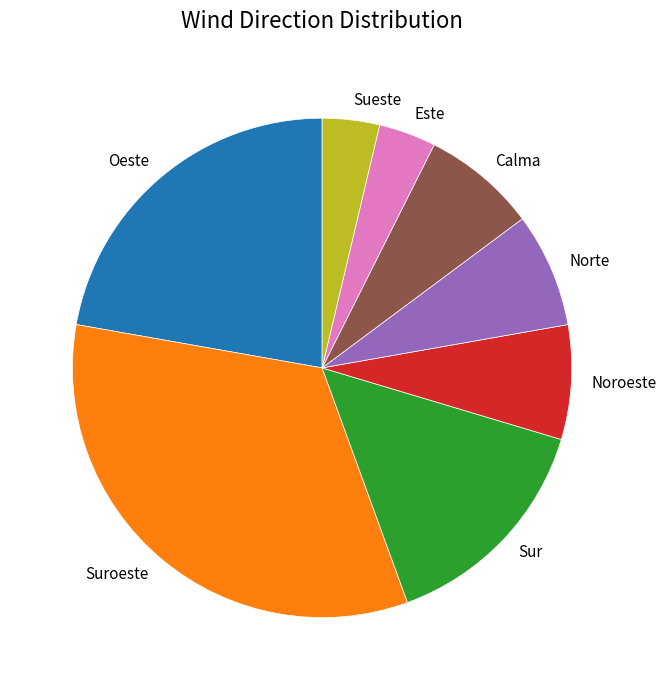

What is the ratio of the value at Sur to the value at Sueste?

4.0